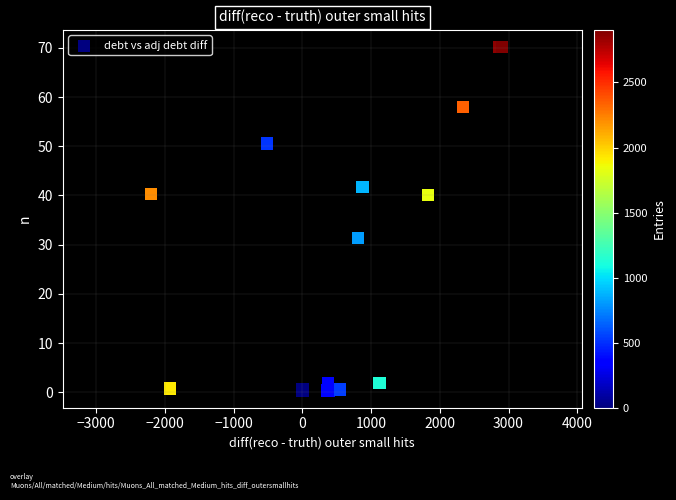

What Y value in the scatter plot is closest to 35?

31.4